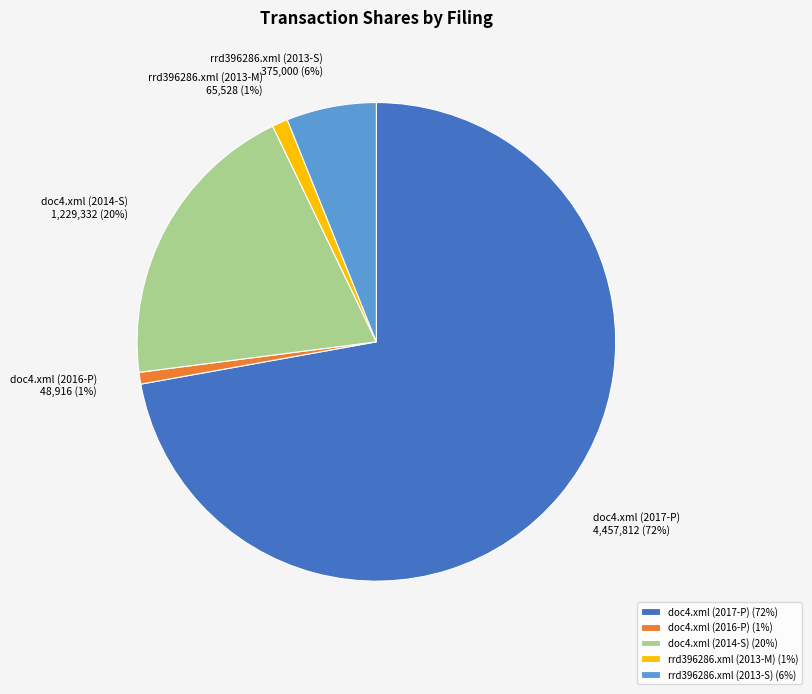

What is the largest slice in the pie chart?

doc4.xml (2017-P)